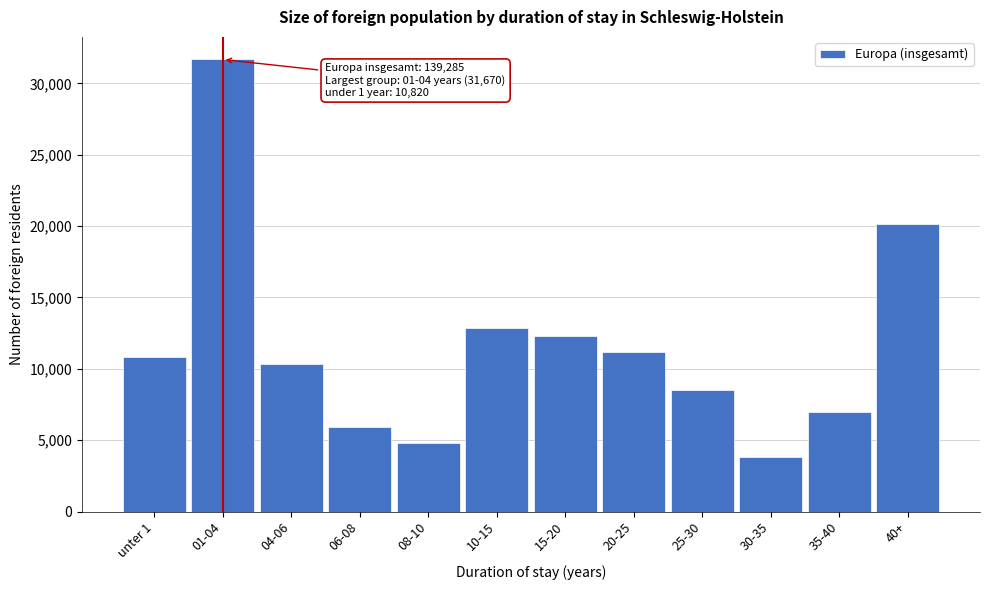

Reading right to left, what are all the values shown in this chart?

40+=20120	35-40=6950	30-35=3850	25-30=8480	20-25=11200	15-20=12285	10-15=12835	08-10=4800	06-08=5935	04-06=10340	01-04=31670	unter 1=10820